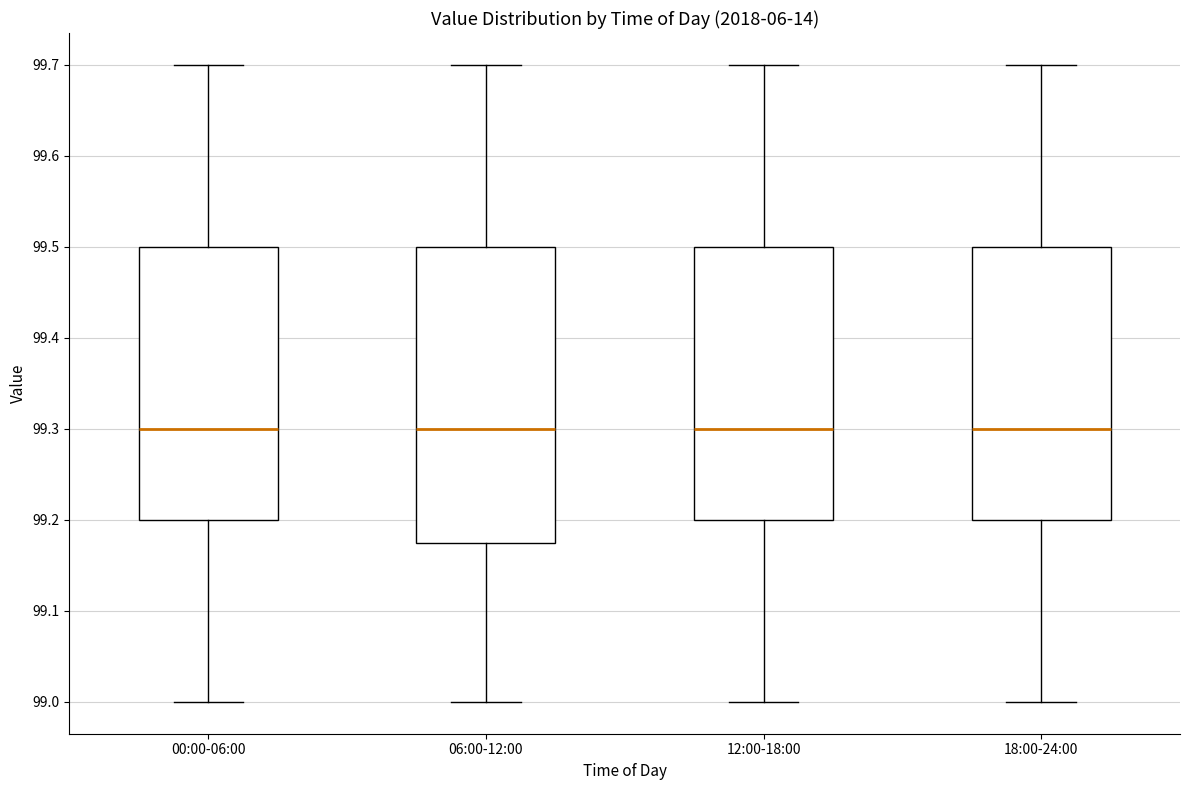

Comparing the boxes themselves (not the whiskers), which one is the tallest?

06:00-12:00